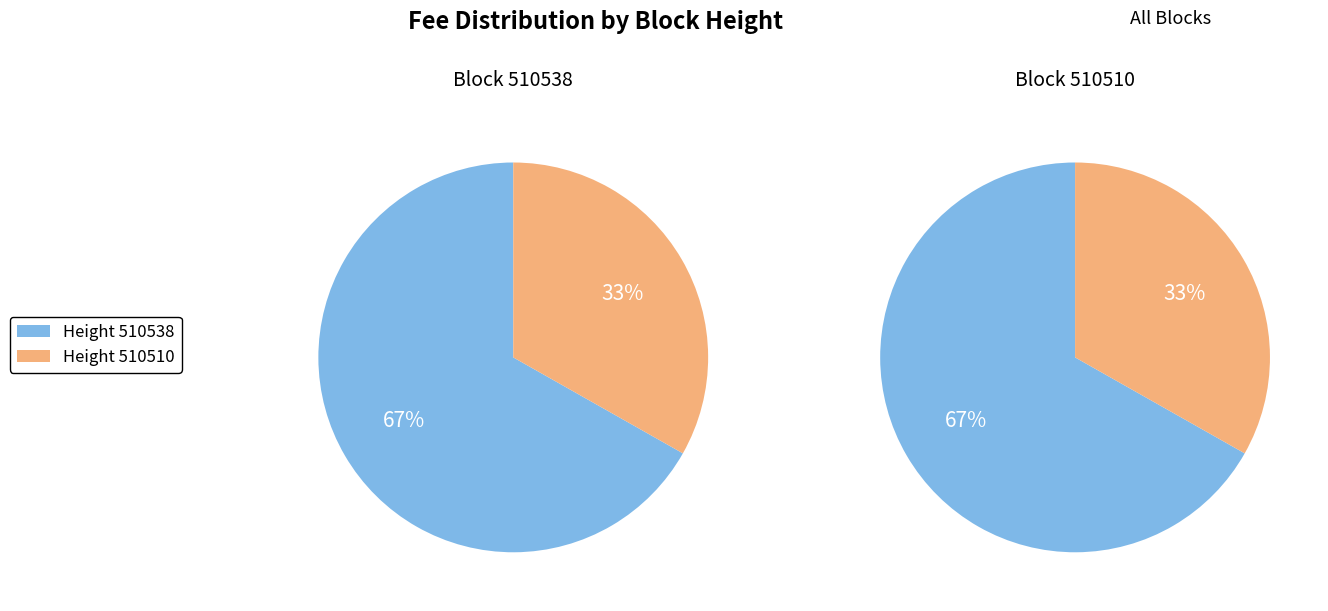

To the nearest percent, what portion does 510510 represent?

33%